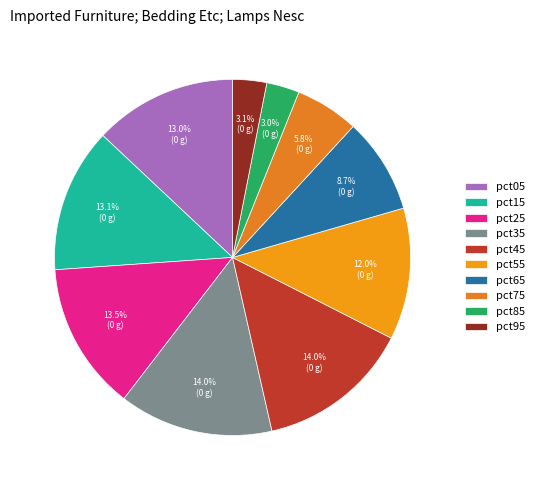

Between pct15 and pct75, which is larger?

pct15